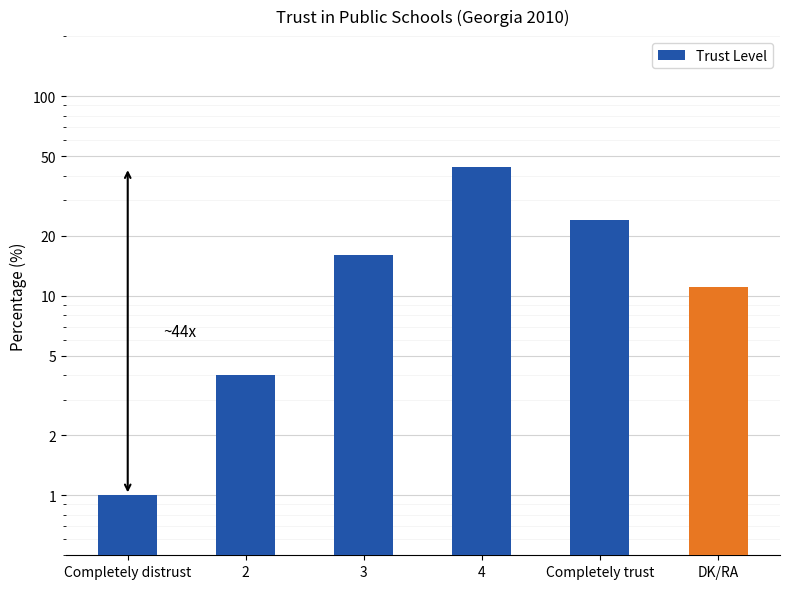

List the labels in order of value, smallest first.

Completely distrust, 2, DK/RA, 3, Completely trust, 4